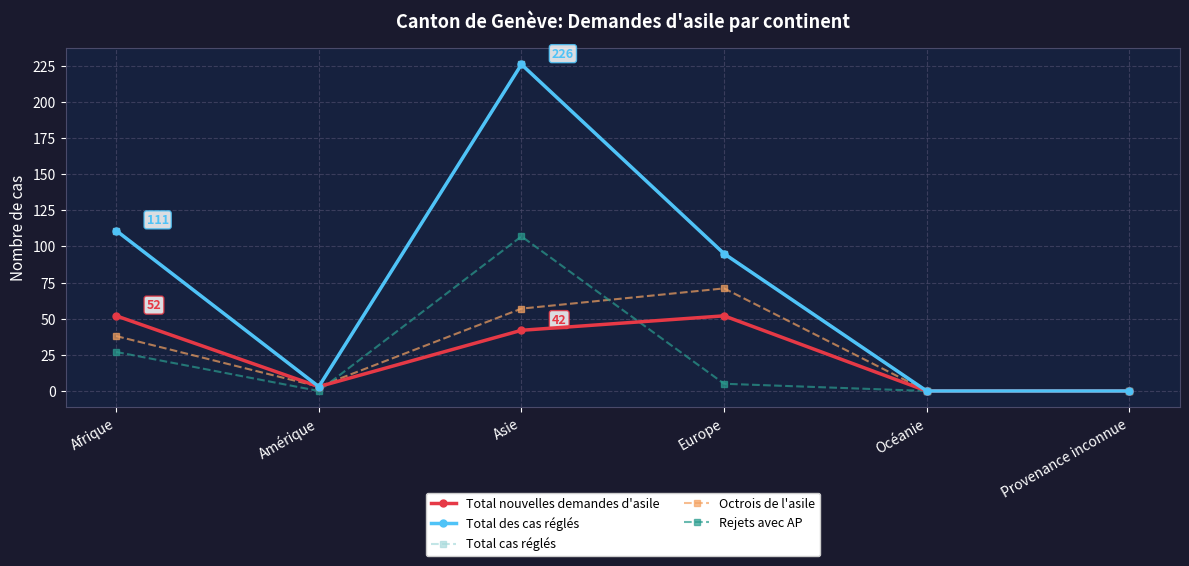

Does the chart have visible grid lines?

Yes